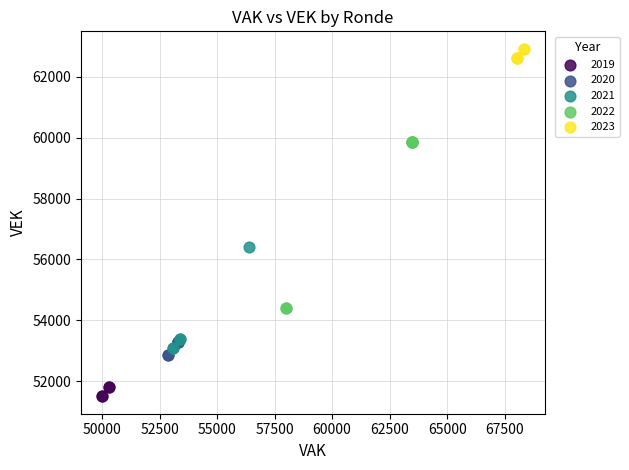

Which series reaches the minimum Y coordinate?

2019